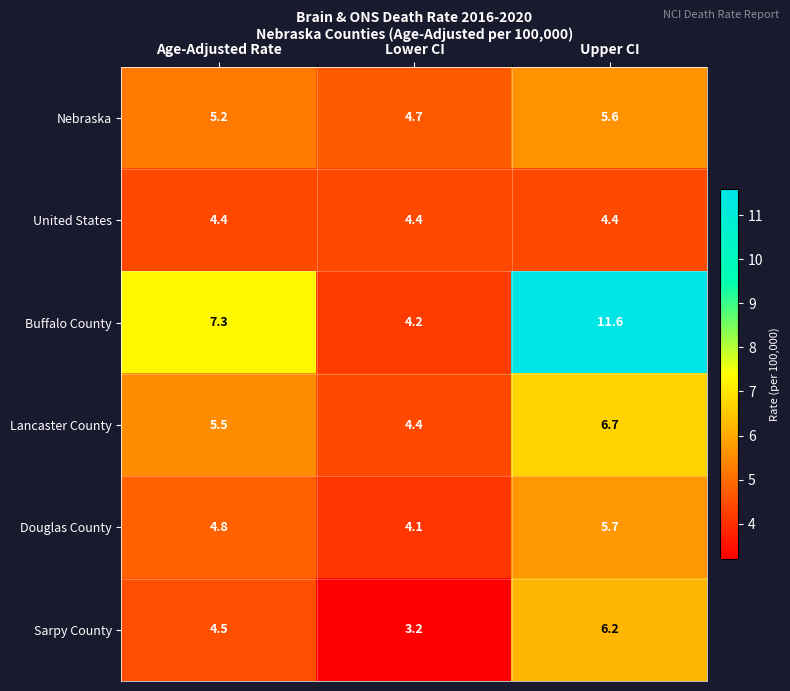

What is the maximum value shown in the chart?

11.6